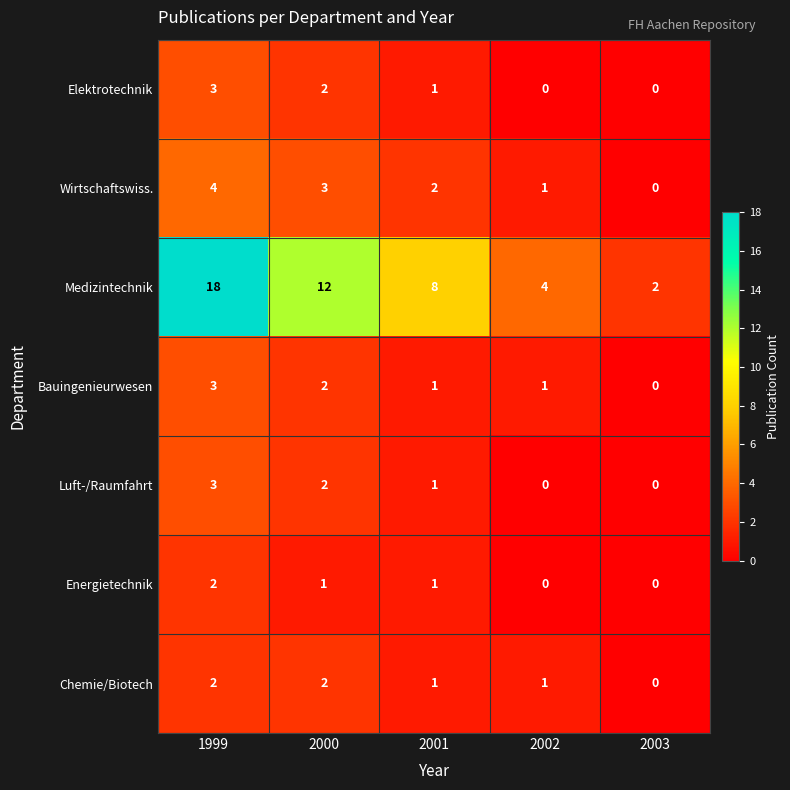

The Energietechnik series shows 1 at 2002. True or false?

False